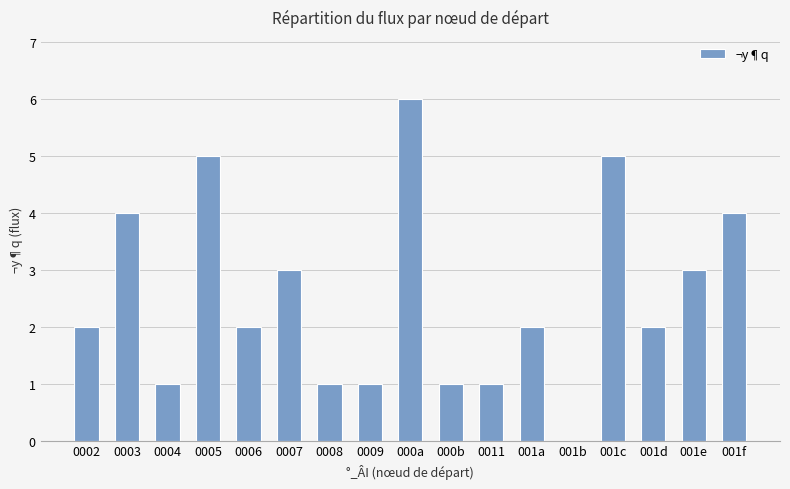

The value at 0004 is 1. True or false?

True